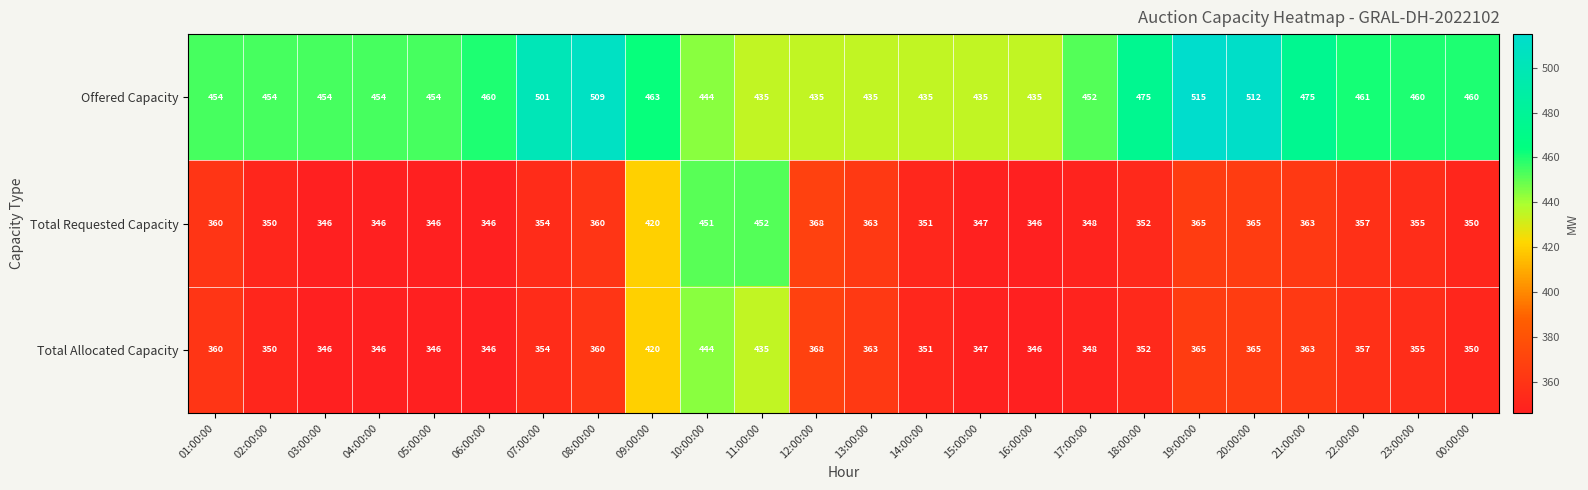

What is the difference between the Total Requested Capacity values at 07:00:00 and 16:00:00?

8